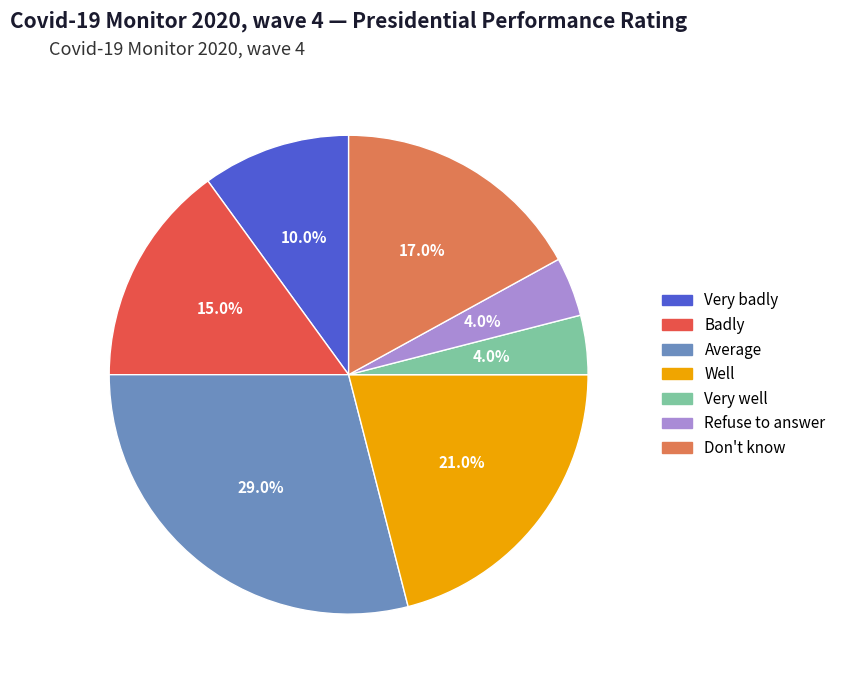

To the nearest percent, what is the difference between the Very well and Well slice percentages?

17%